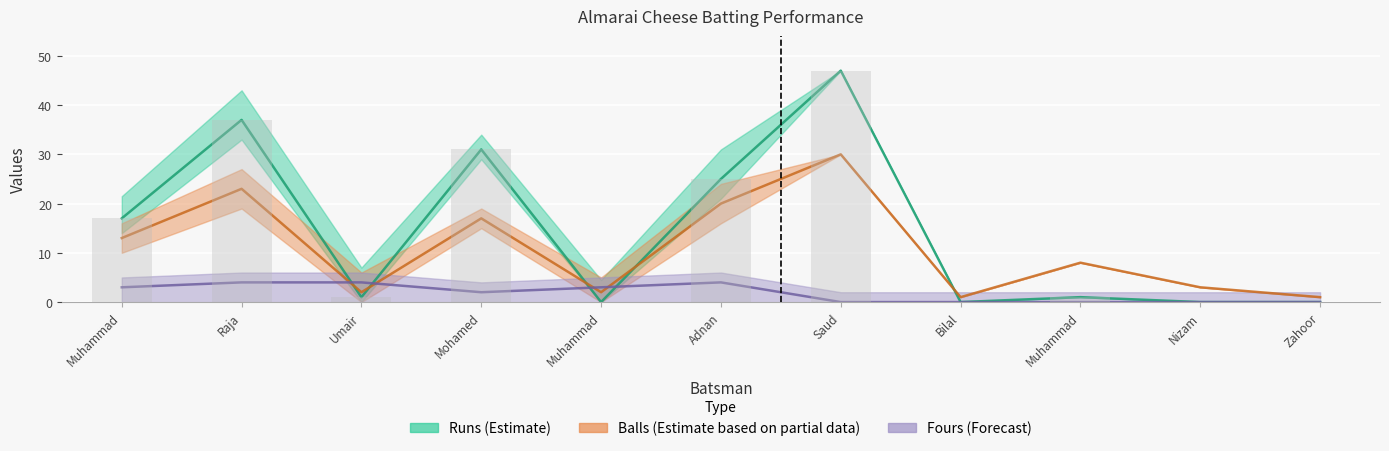

True or false: Runs has a value of 1 at Muhammad.

True